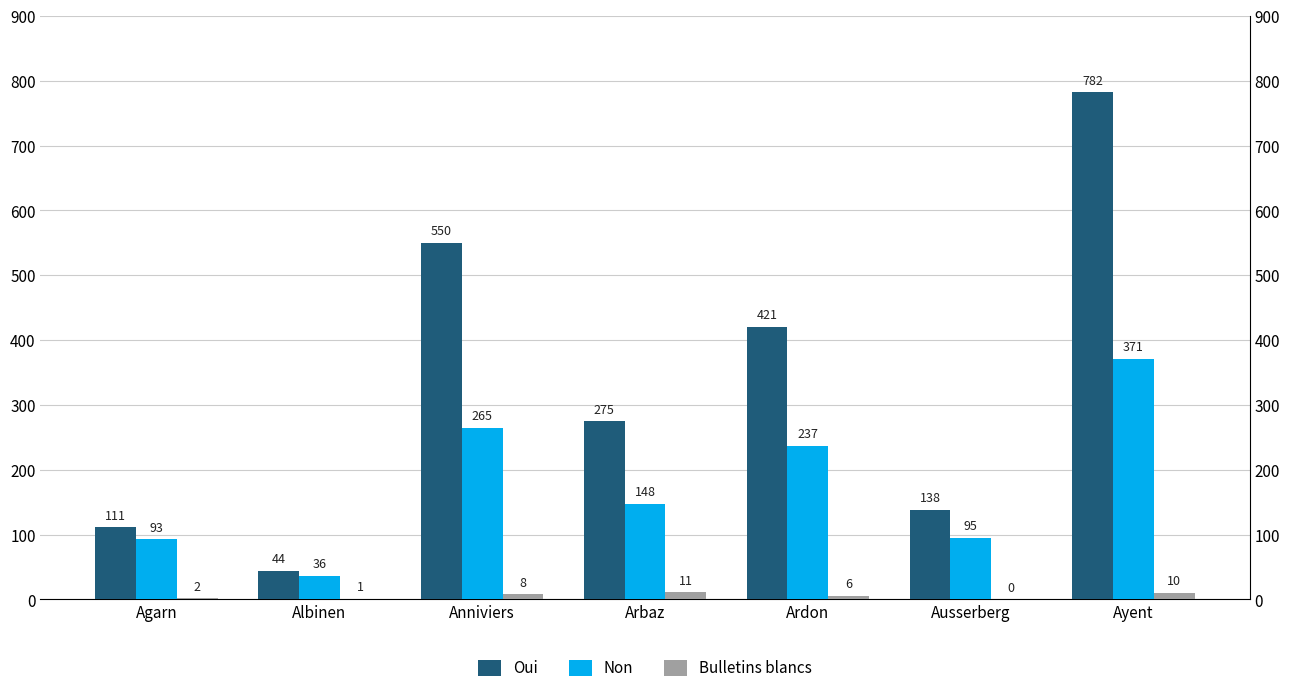

What is the difference between the Oui values at Ausserberg and Ayent?

644